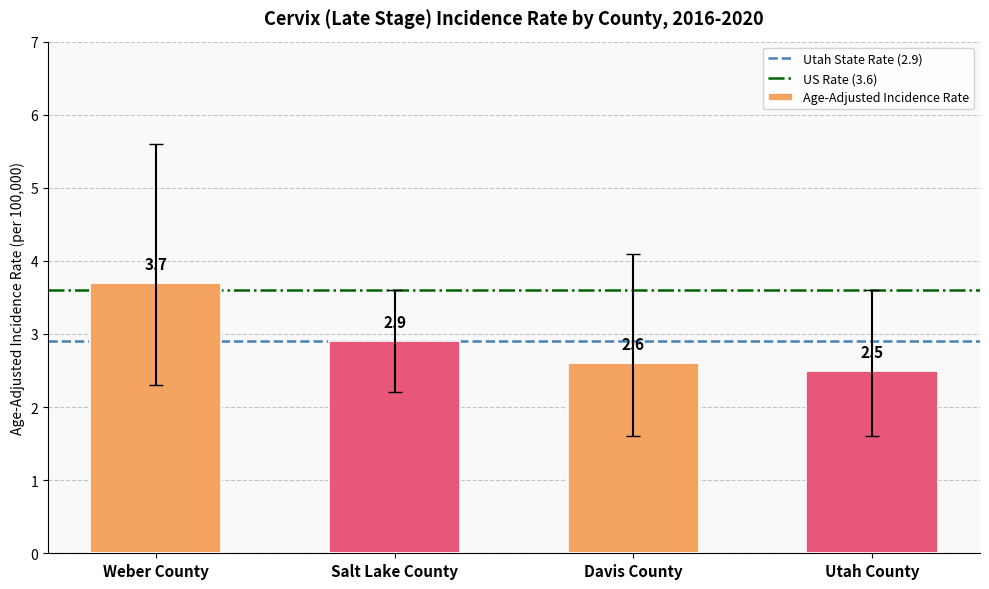

What is the value of the 2nd bar from the left?

2.9